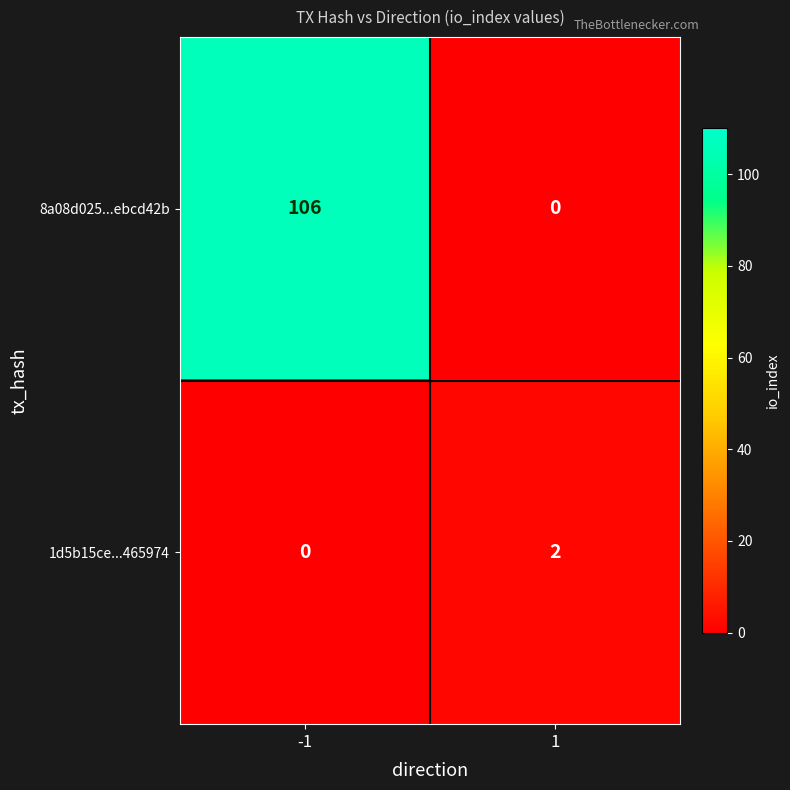

Is it true that 8a08d025...ebcd42b equals 106 at -1?

True